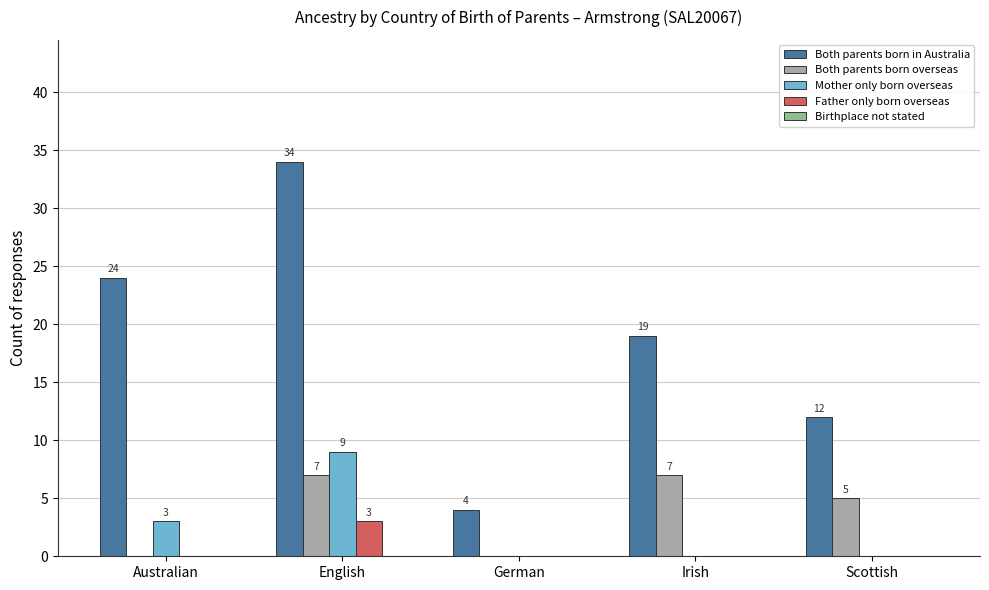

What is the sum of all Mother only born overseas values?

12